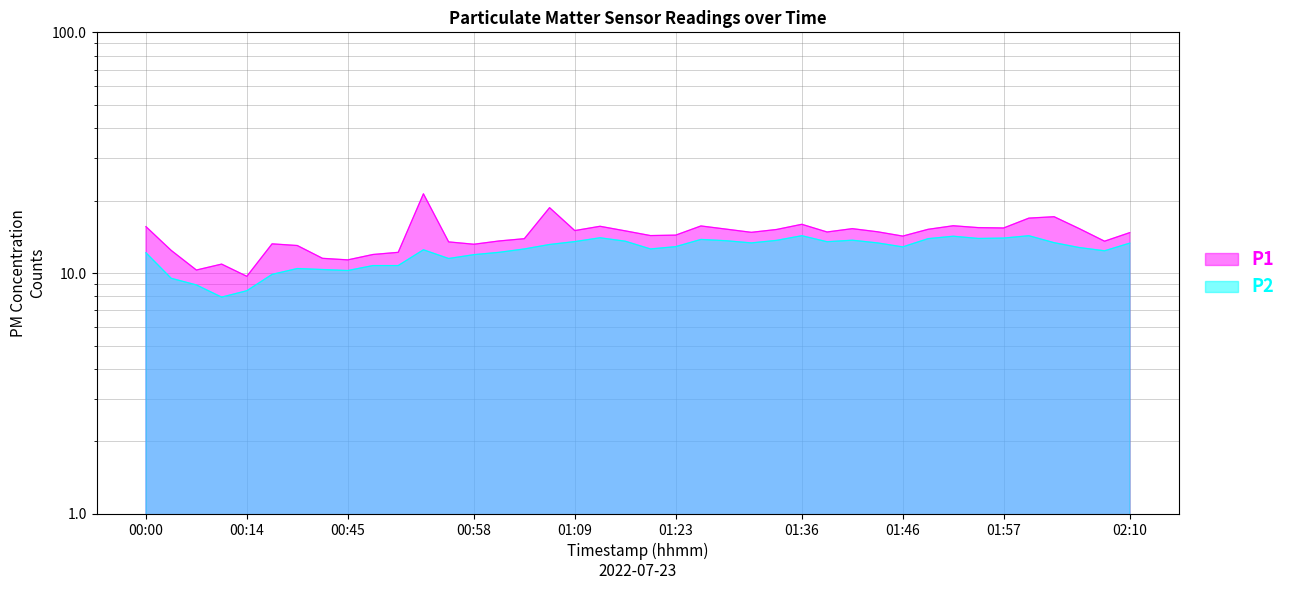

At 01:33, list the series in order from smallest to largest.

P2, P1